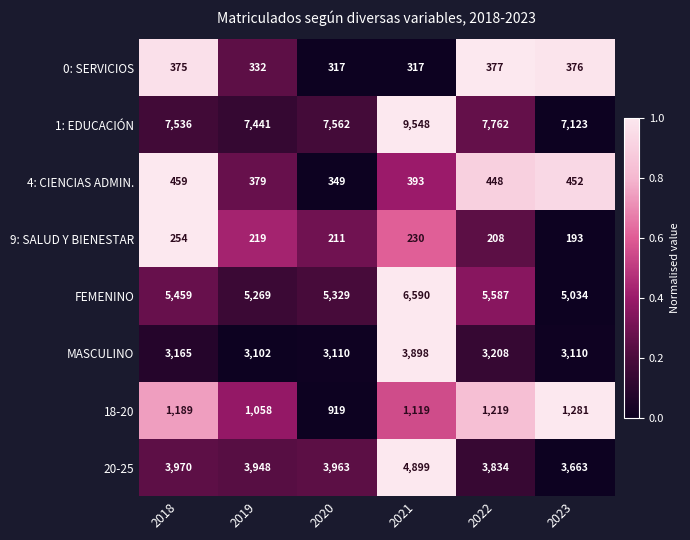

What is the difference between the maximum and minimum values in the 20-25 series?

1236